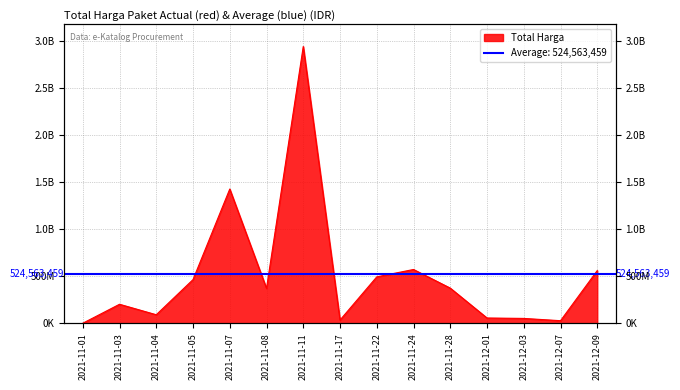

What is the ratio of the value at 2021-11-24 to the value at 2021-11-07?

0.4